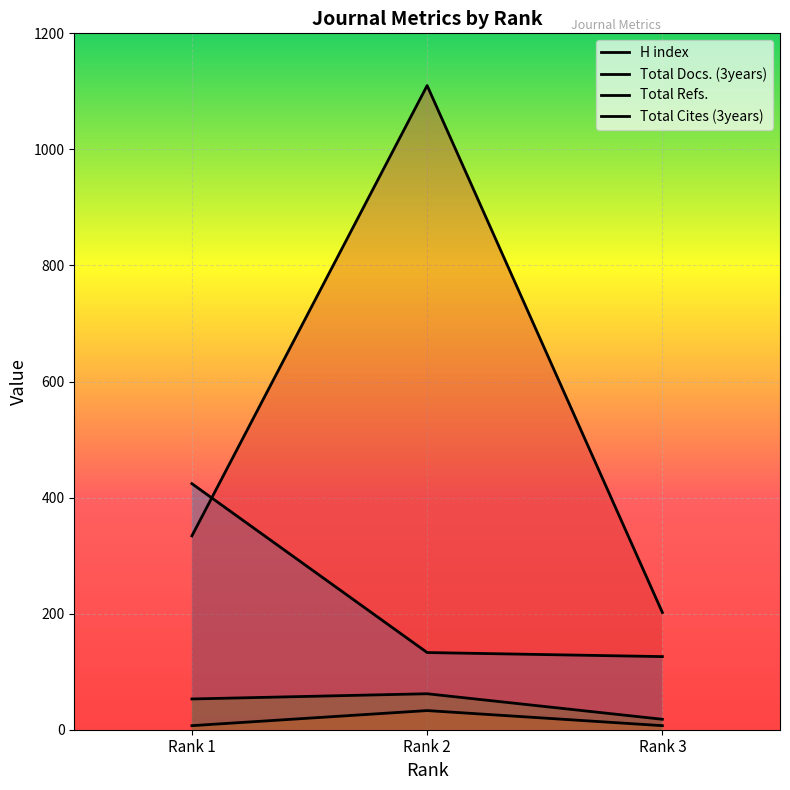

Reading left to right, transcribe all the data shown in this chart.

H index: 424	133	126
Total Docs. (3years): 7	33	7
Total Refs.: 53	62	18
Total Cites (3years): 334	1110	202